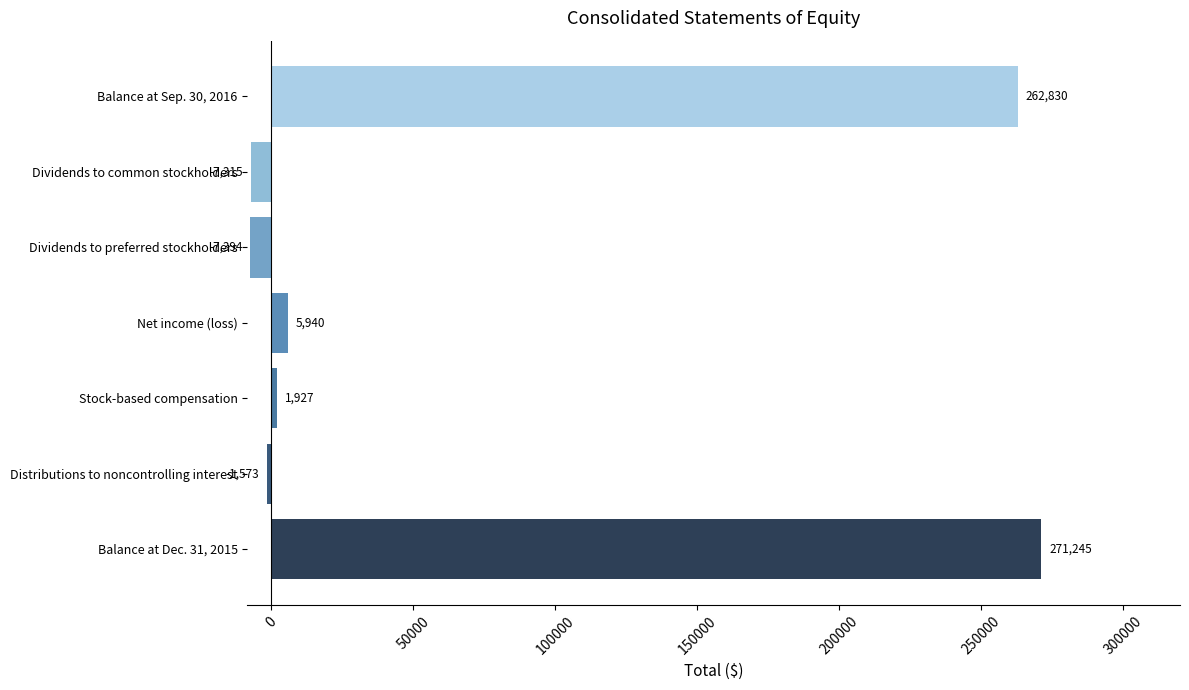

What is the minimum value shown in the chart?

-7394